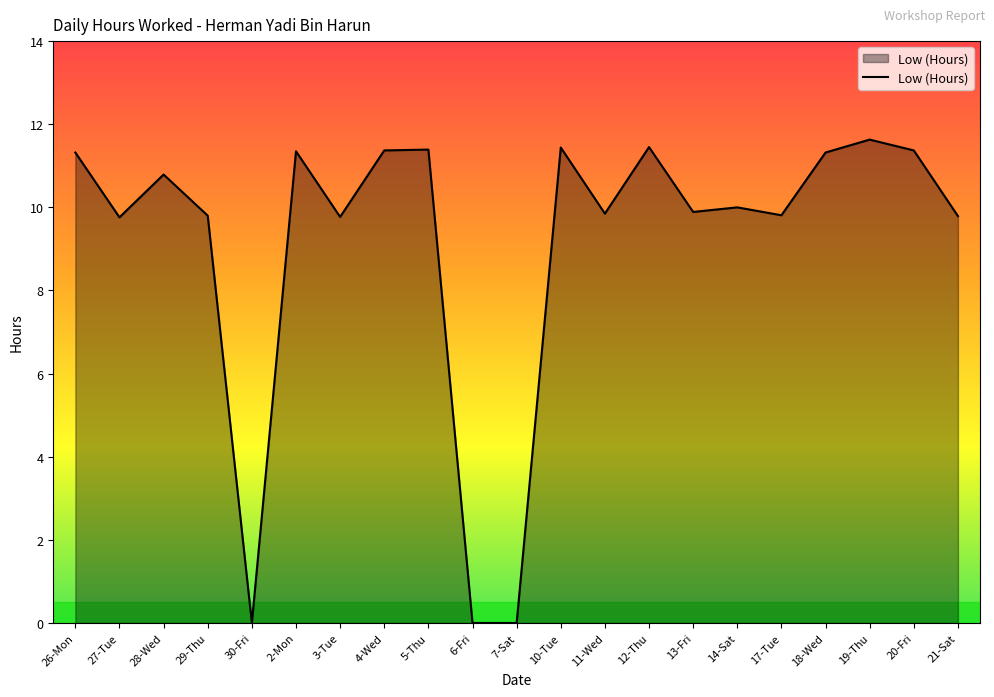

What is the change in value from 26-Mon to 28-Wed?

-0.5